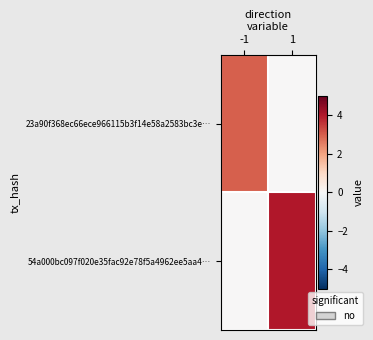

At -1, list the series in order from largest to smallest.

23a90f368ec66ece966115b3f14e58a2583bc3e…, 54a000bc097f020e35fac92e78f5a4962ee5aa4…